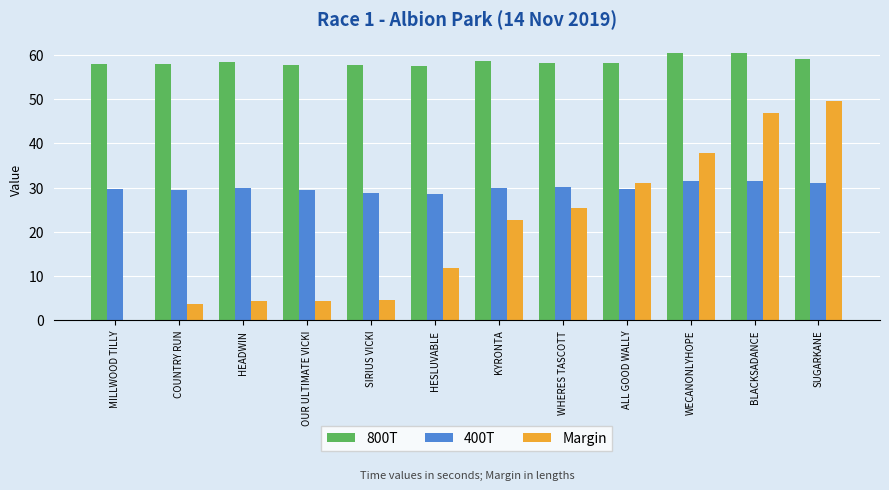

What are all the series names shown in the legend?

800T, 400T, Margin